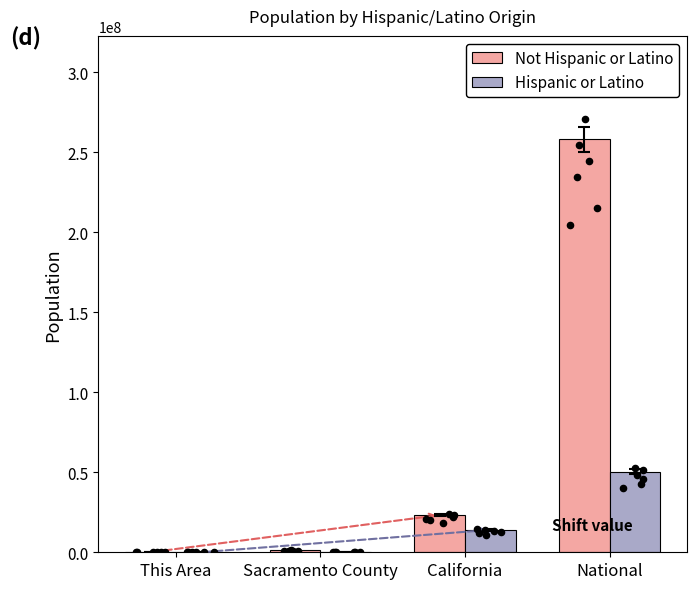

At how many categories does at least one series exceed 240107530?

1